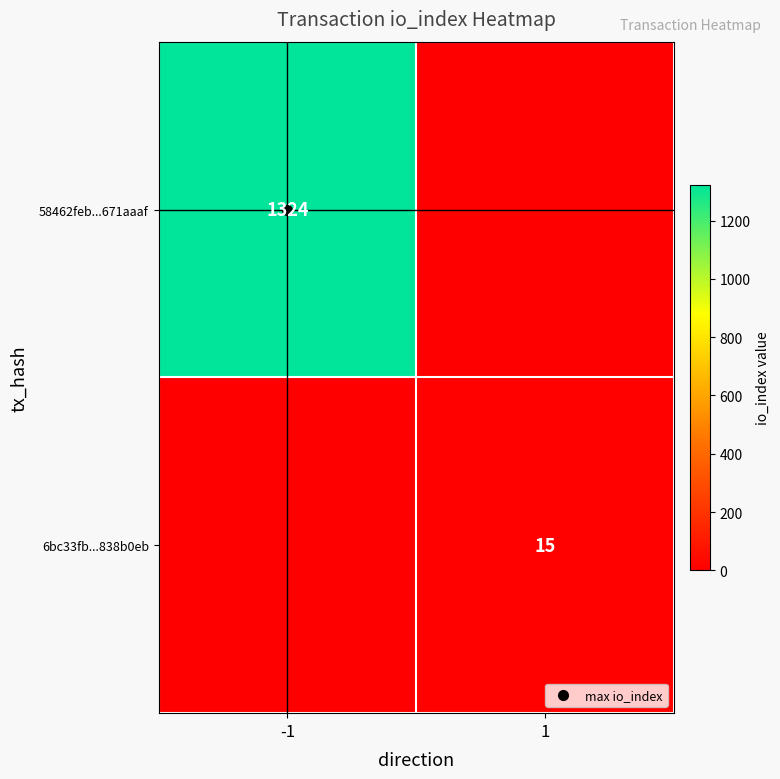

Which category has the highest value across all series?

-1